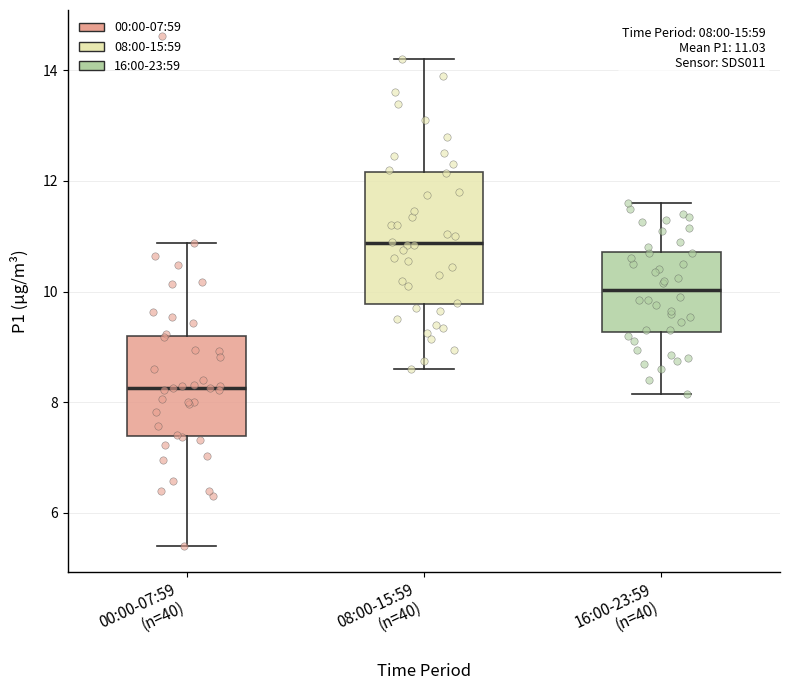

Which box has the highest median line?

08:00-15:59 (n=40)